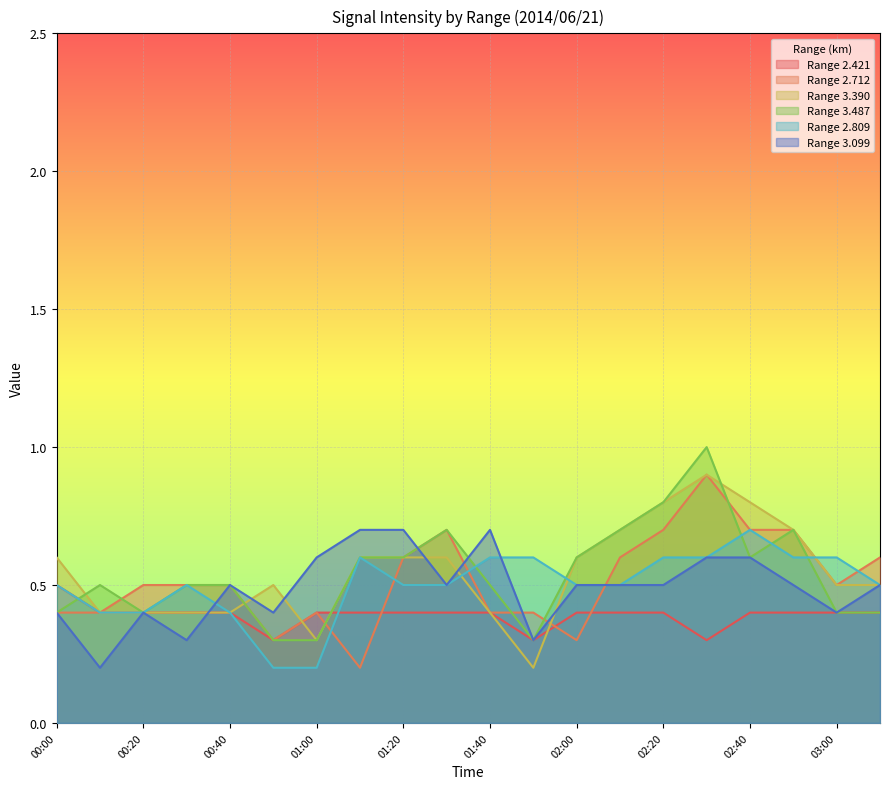

Which has a higher value, 02:20 or 01:00?

02:20